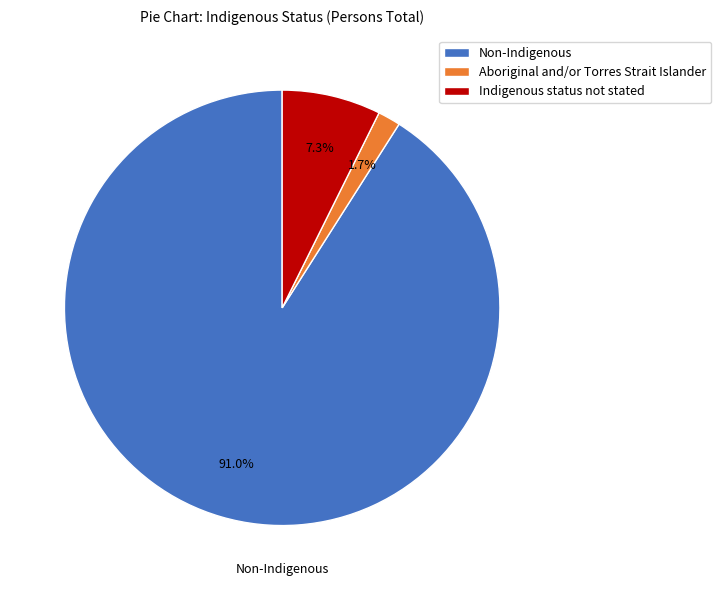

To the nearest percent, what percentage of the pie is Indigenous status not stated?

7%